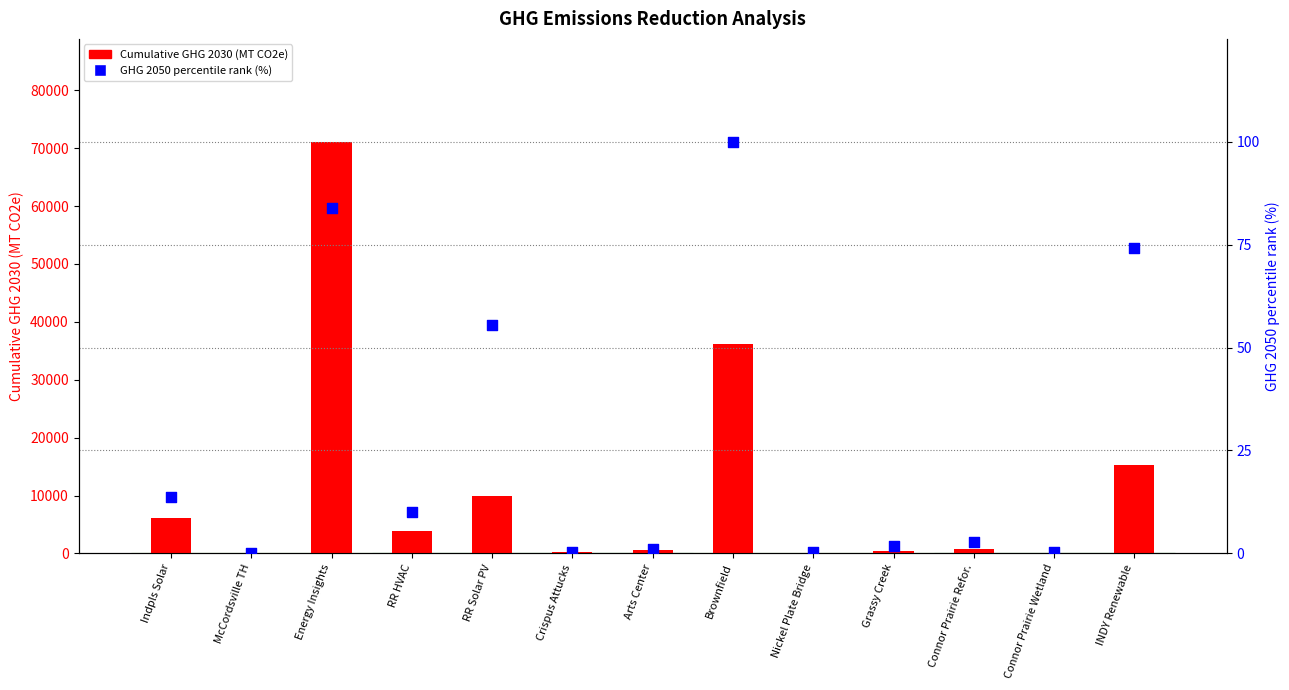

Is the value of Cumulative GHG 2030 (MT CO2e) at Brownfield greater than the value of GHG 2050 percentile rank (%) at Energy Insights?

Yes